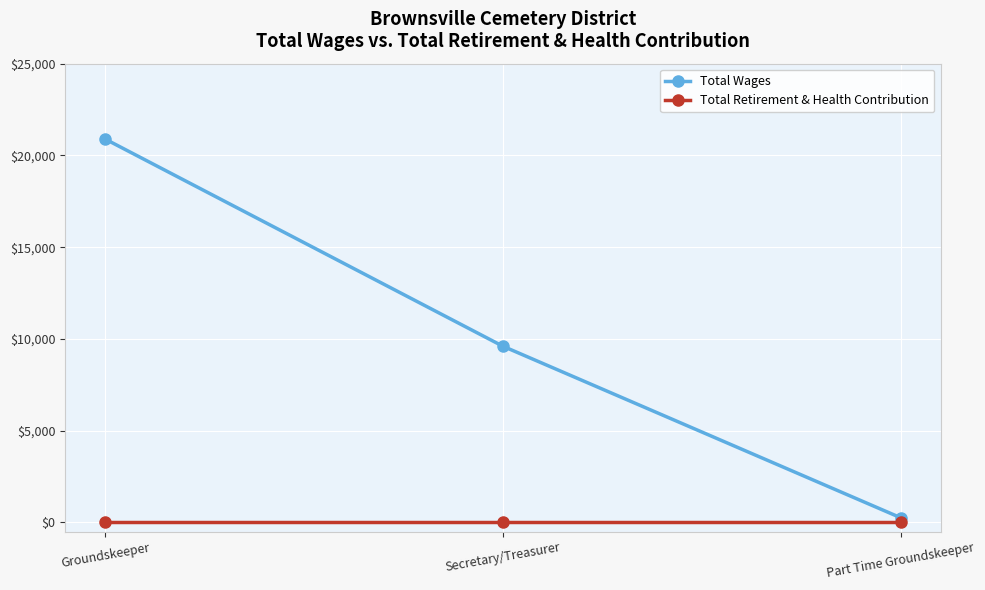

Which series has the largest total across all categories?

Total Wages